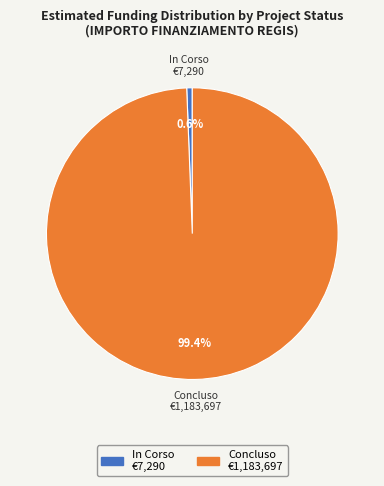

Does any single category account for the majority?

Yes